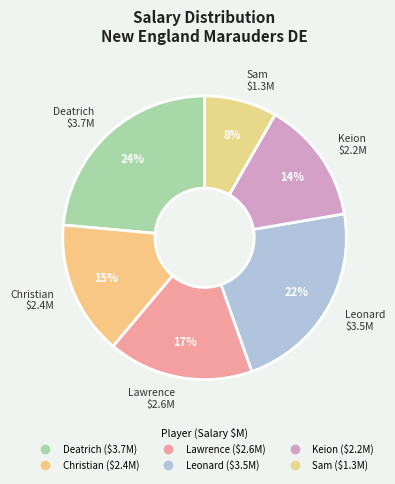

Does Lawrence represent more than half of the total?

No